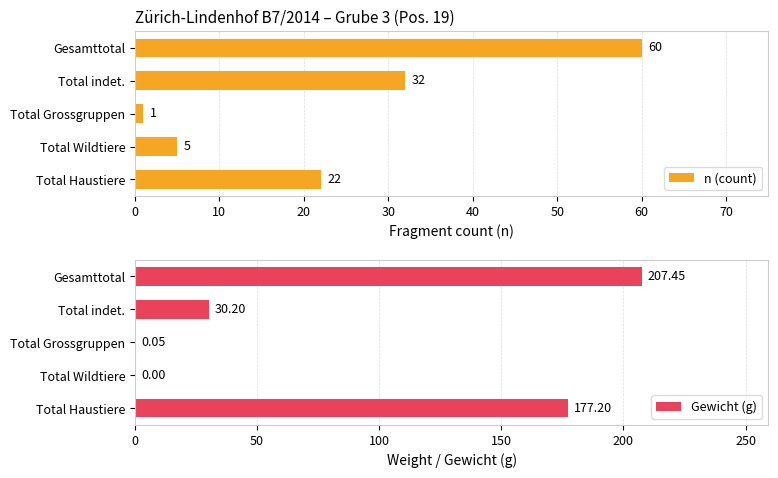

Rank the series at 40 from highest to lowest value.

Gewicht (g), n (count)